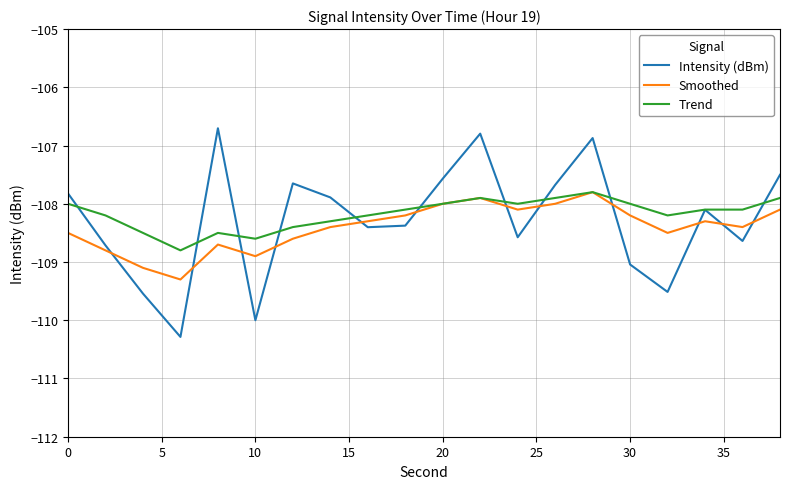

How many times do Intensity (dBm) and Smoothed cross each other?

12